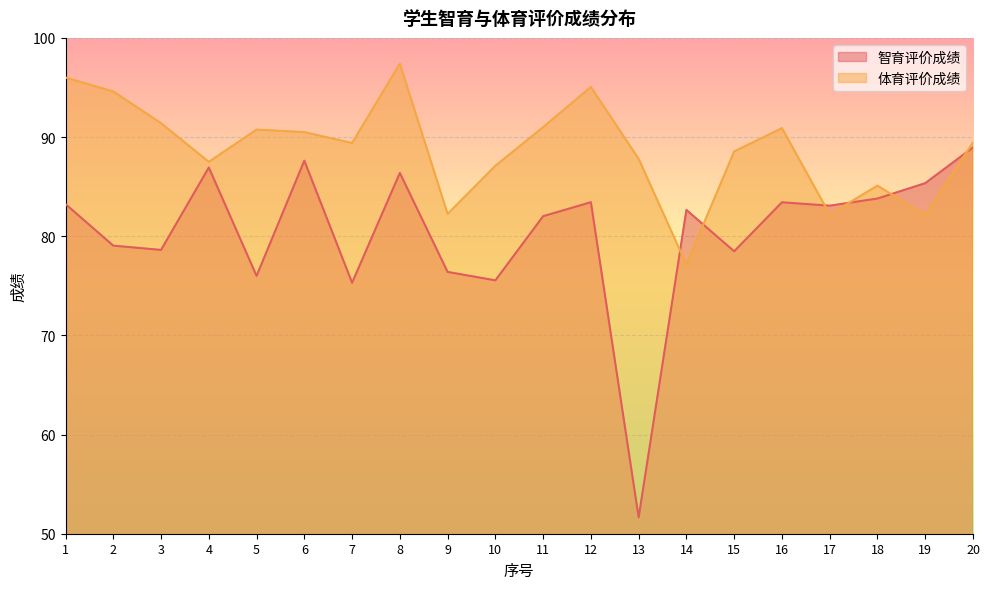

Which series changed the most between 16 and 19?

体育评价成绩